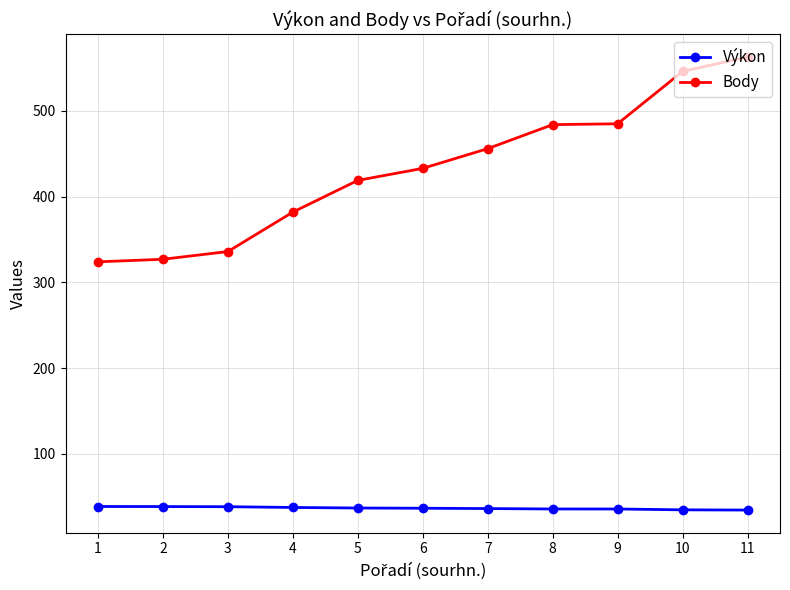

What is the minimum value shown in the chart?

34.5